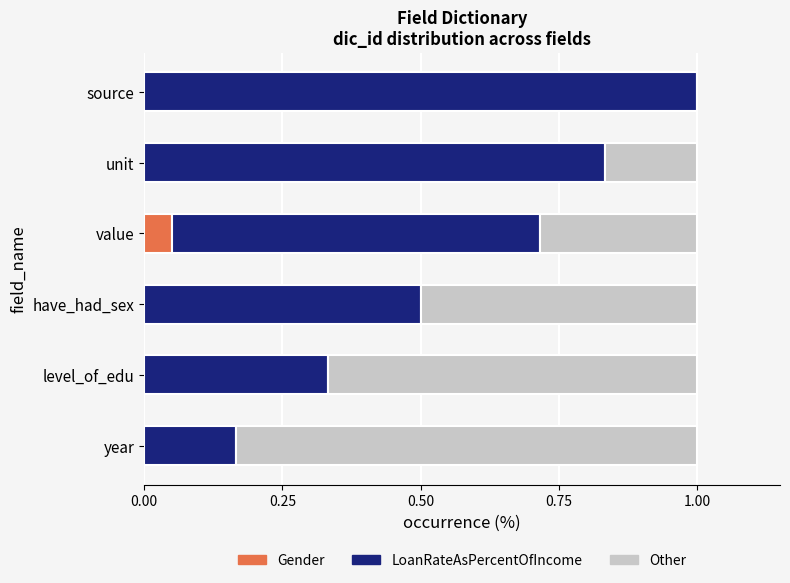

Which category has the highest value in the Gender series?

value